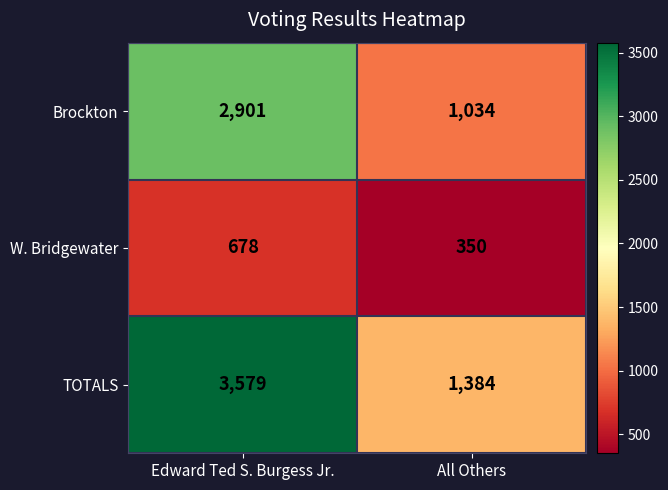

Reading left to right, extract all data points from this chart.

Brockton: 2901	1034
W. Bridgewater: 678	350
TOTALS: 3579	1384